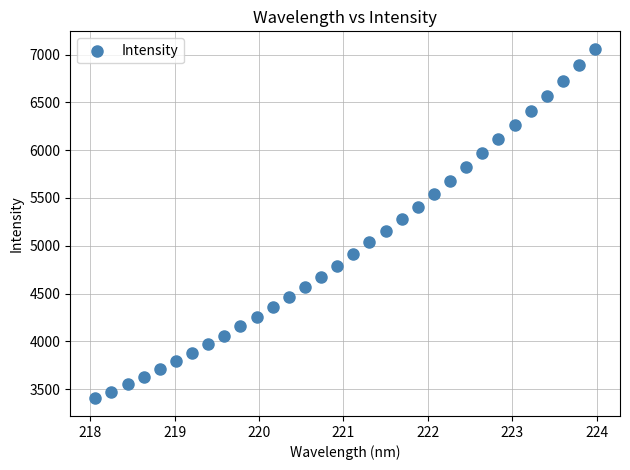

Count the number of points in this scatter plot.

32